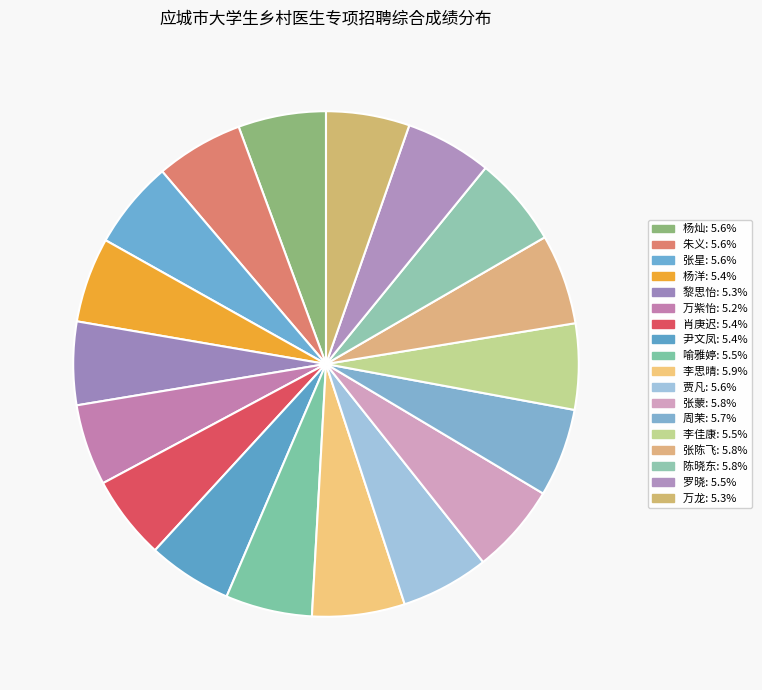

The 尹文凤 slice represents 5% of the pie. True or false?

True